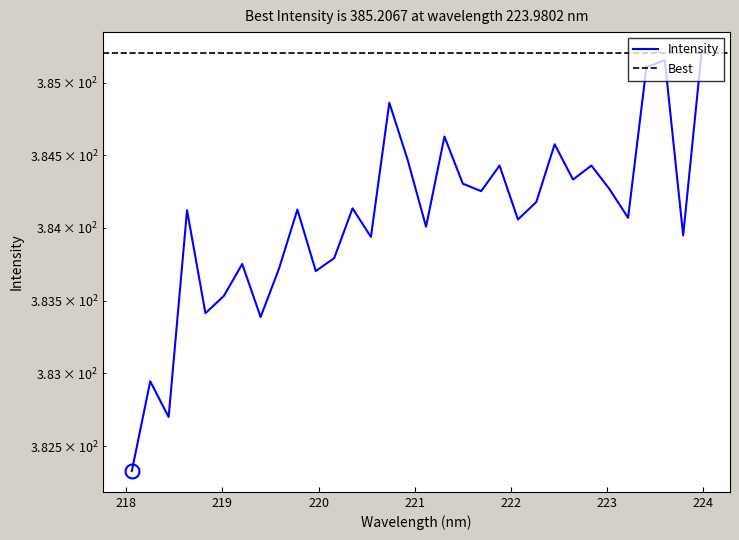

How many distinct data groups are displayed?

1